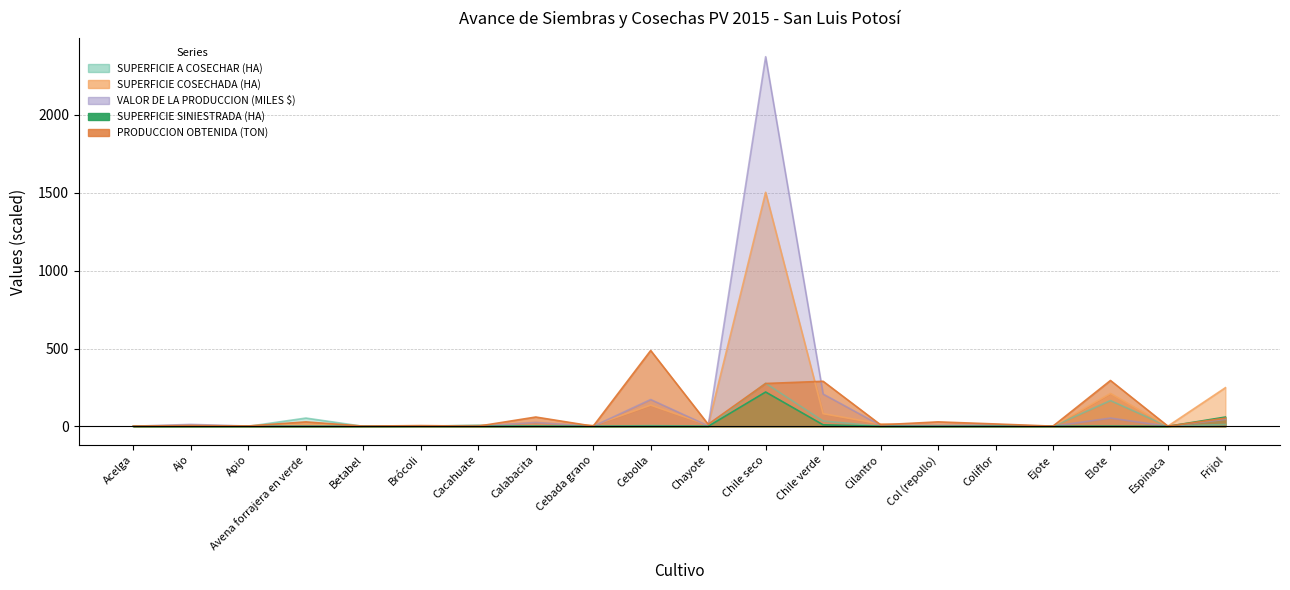

What position from the right is Cebada grano?

12